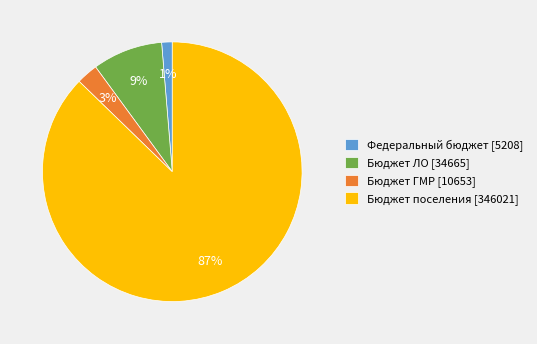

Does any single category account for the majority?

Yes